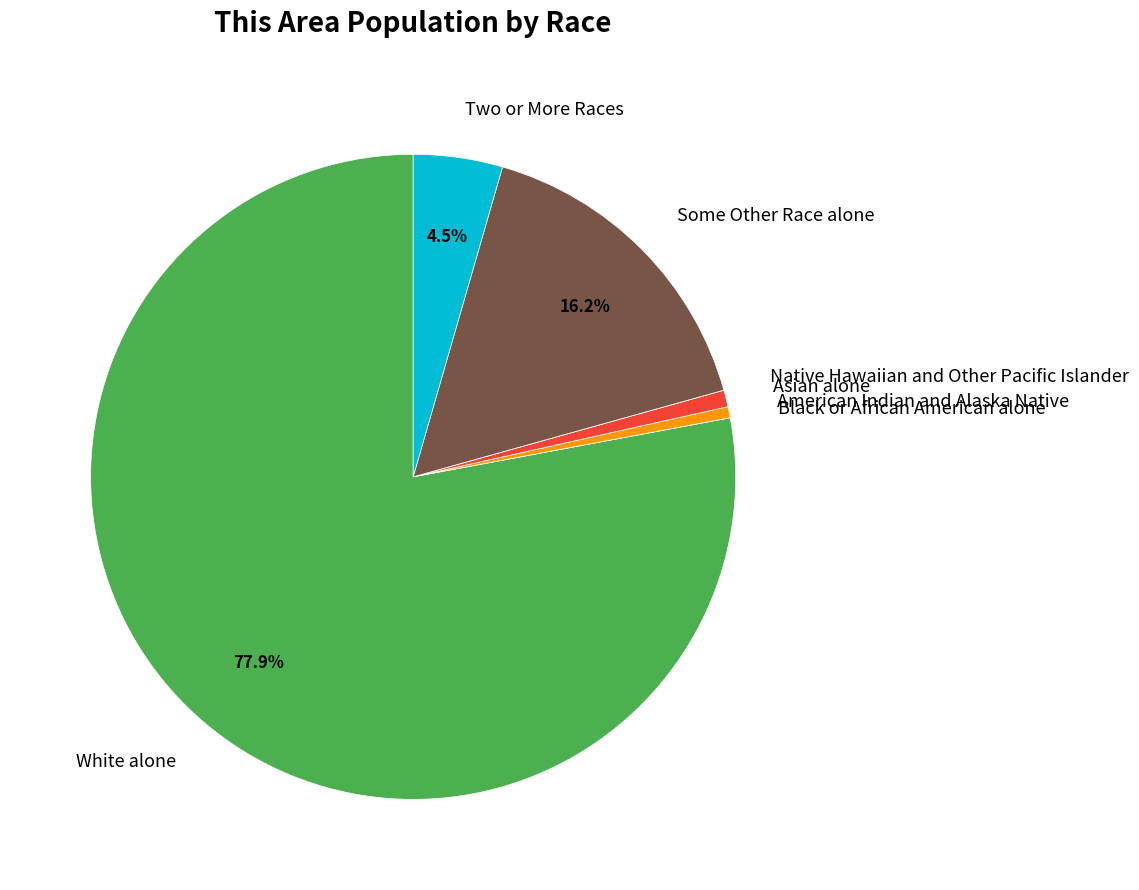

To the nearest percent, what percentage of the pie is American Indian and Alaska Native?

1%